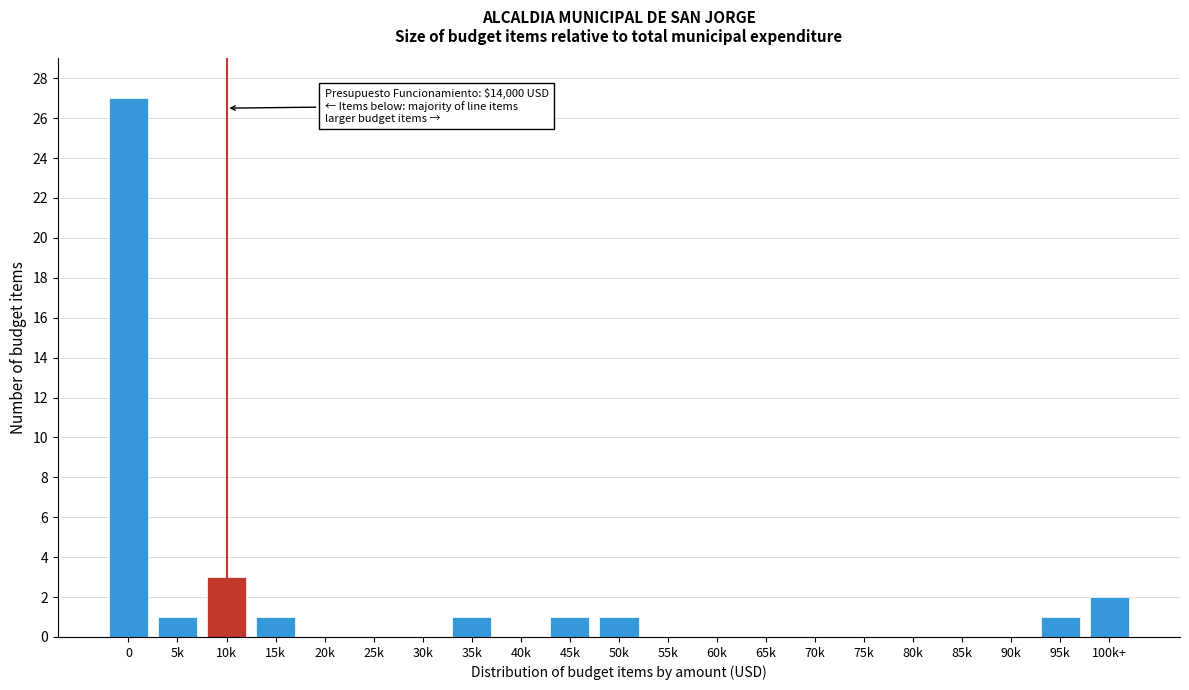

Reading left to right, what are all the values shown in this chart?

0=27	5k=1	10k=3	15k=1	20k=0	25k=0	30k=0	35k=1	40k=0	45k=1	50k=1	55k=0	60k=0	65k=0	70k=0	75k=0	80k=0	85k=0	90k=0	95k=1	100k+=2